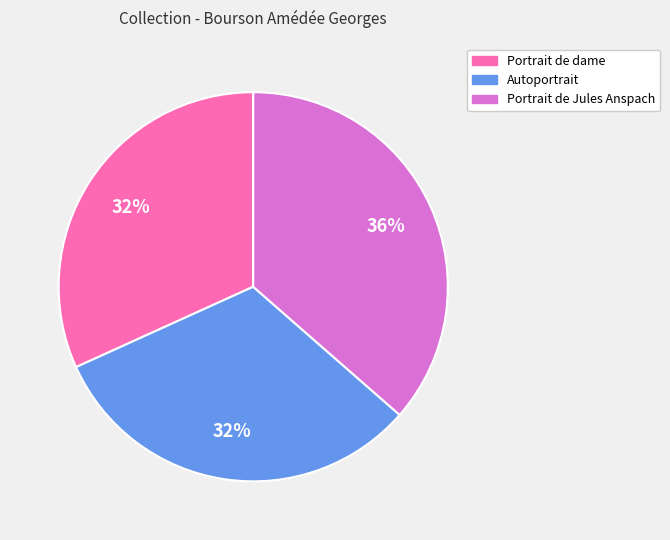

To the nearest percent, what portion does Portrait de dame represent?

32%